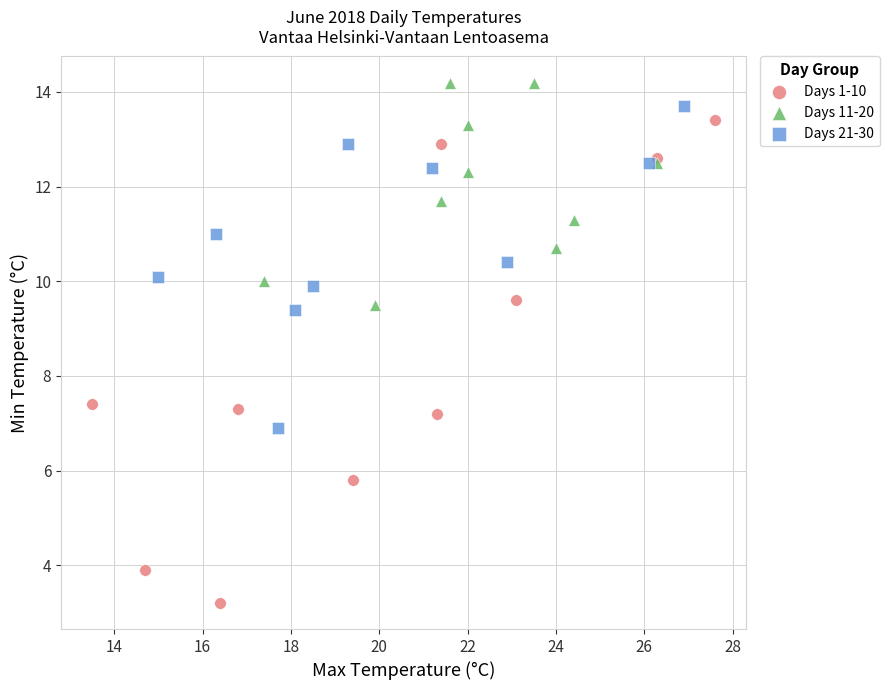

Which series contains the lowest Y value?

Days 1-10